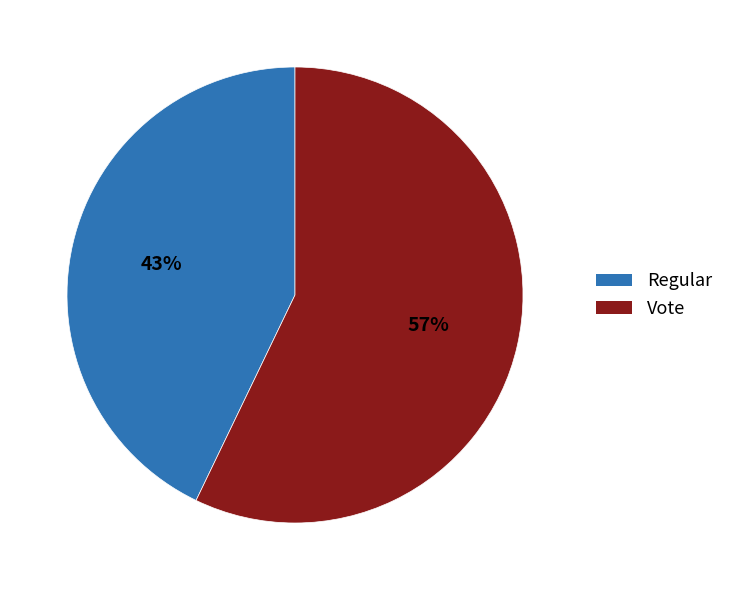

To the nearest percent, what is the average slice percentage?

50%